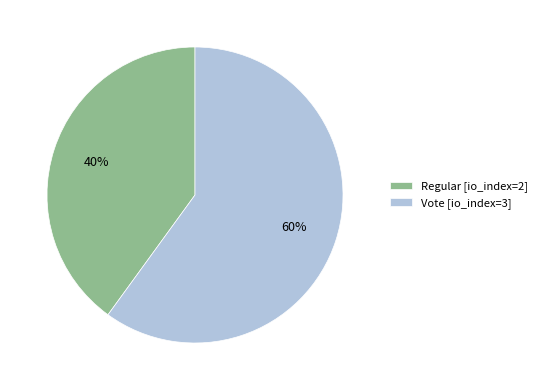

Which category has the smallest portion of the pie?

Regular